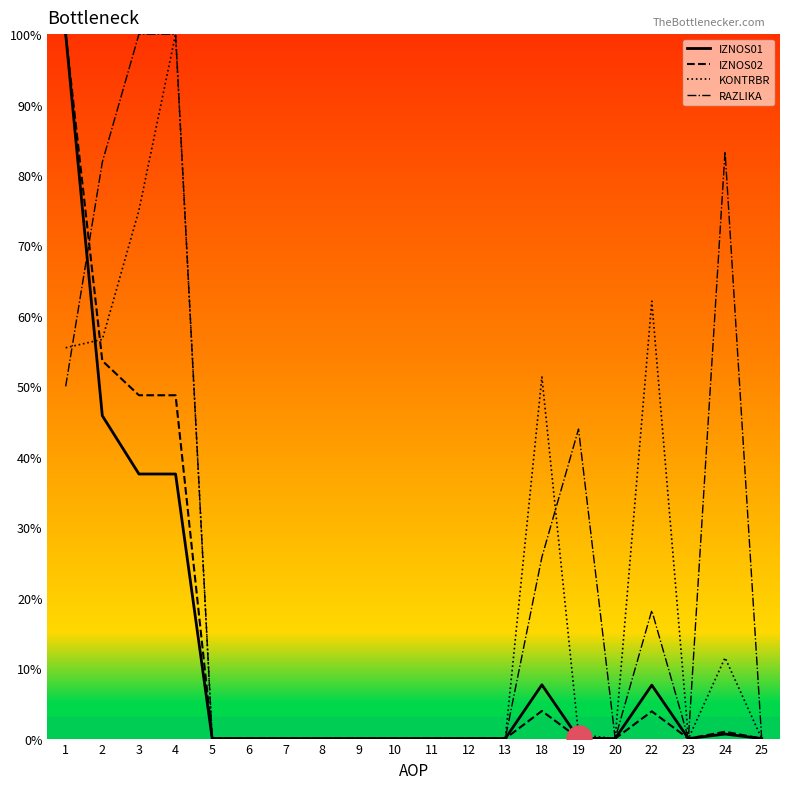

What is the difference between the highest and lowest values at 22?

58.2